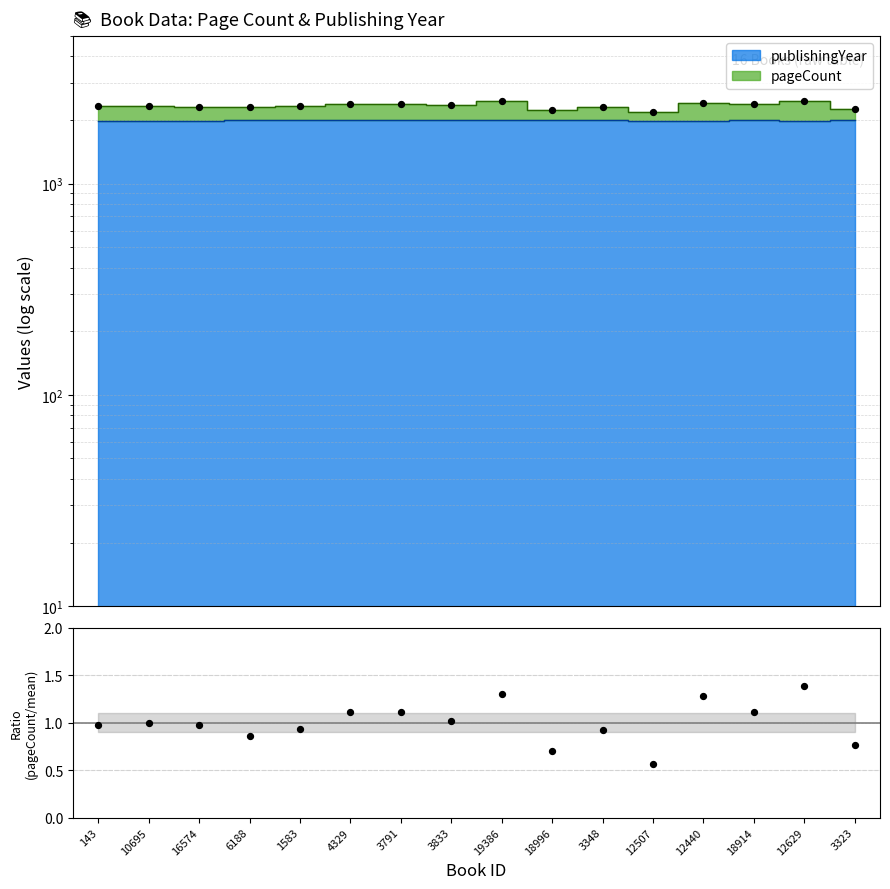

Which has a higher value, 19386 or 3833?

19386